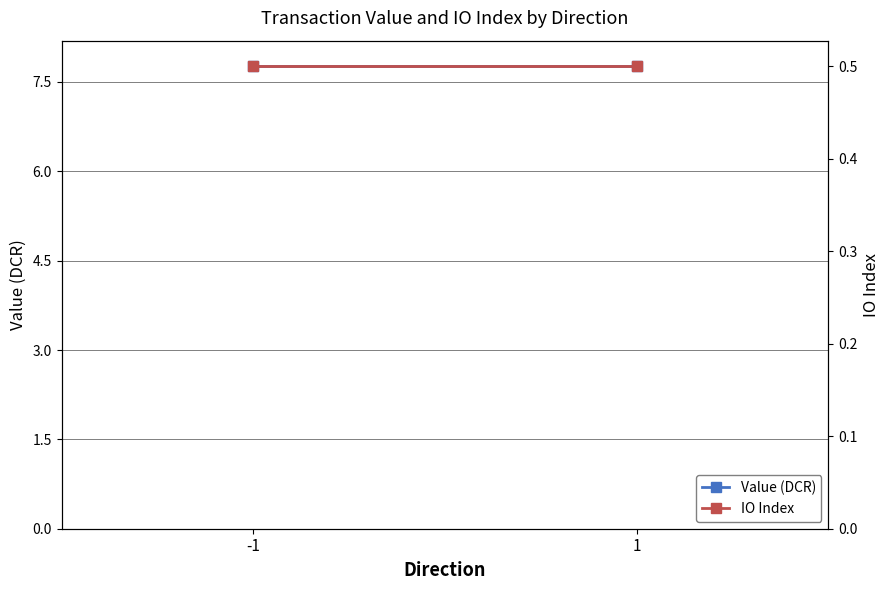

What is the total value across all series at 1?

8.3